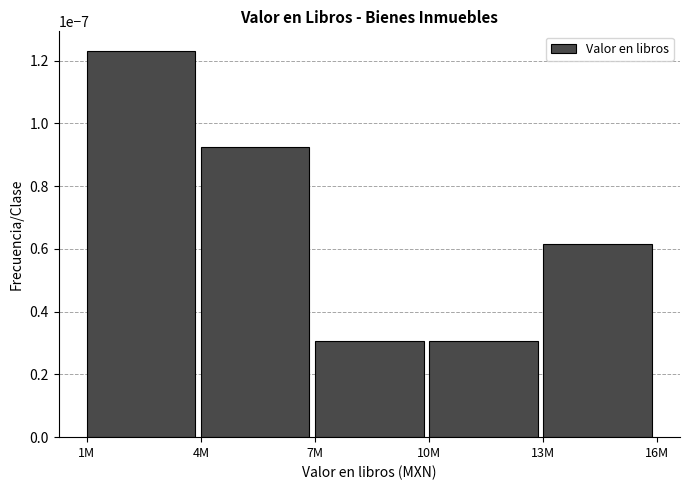

What is the label of the 1st bar from the left?

1M